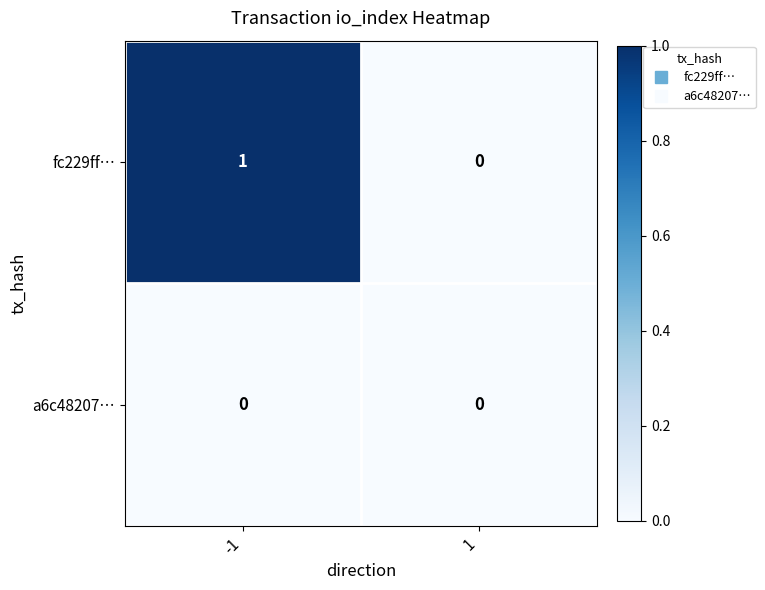

Which series has the largest range (max minus min)?

fc229ff…